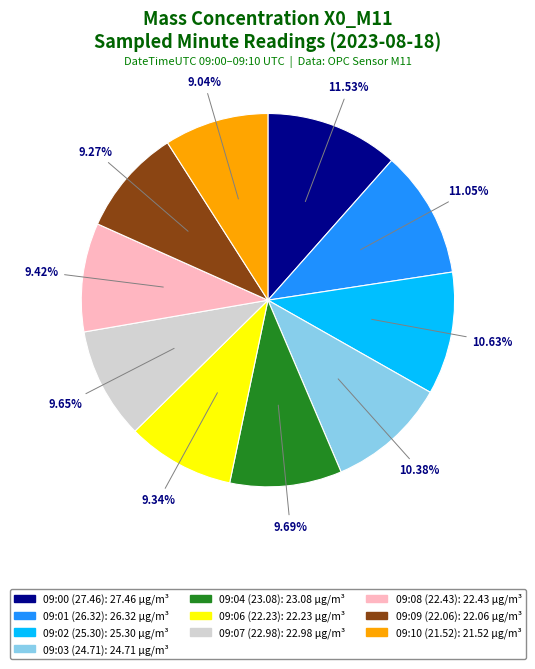

Between 09:00 and 09:03, which is larger?

09:00